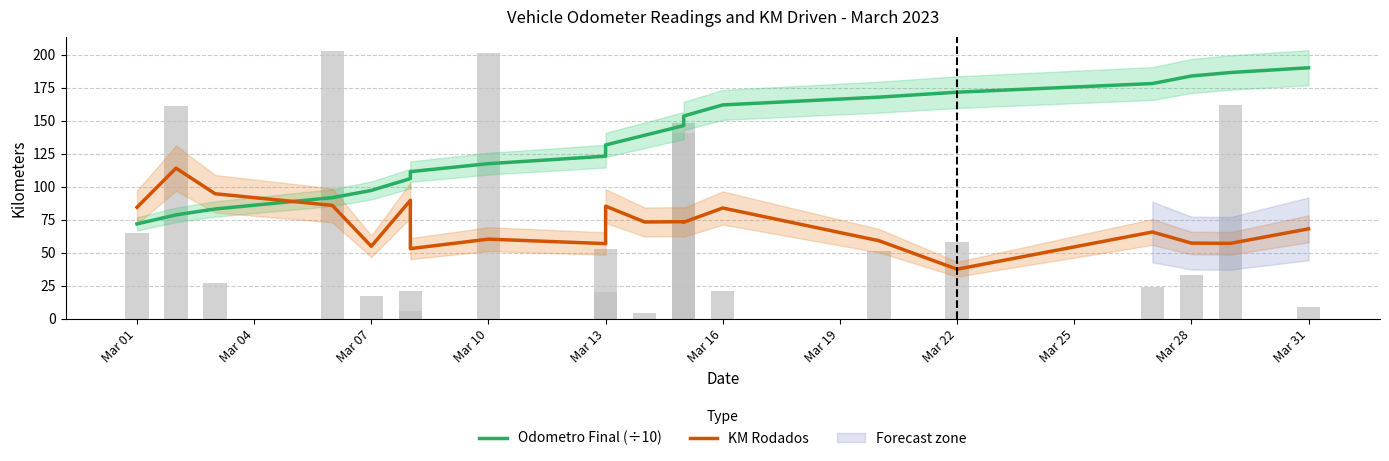

What is the greatest value displayed?

190.1